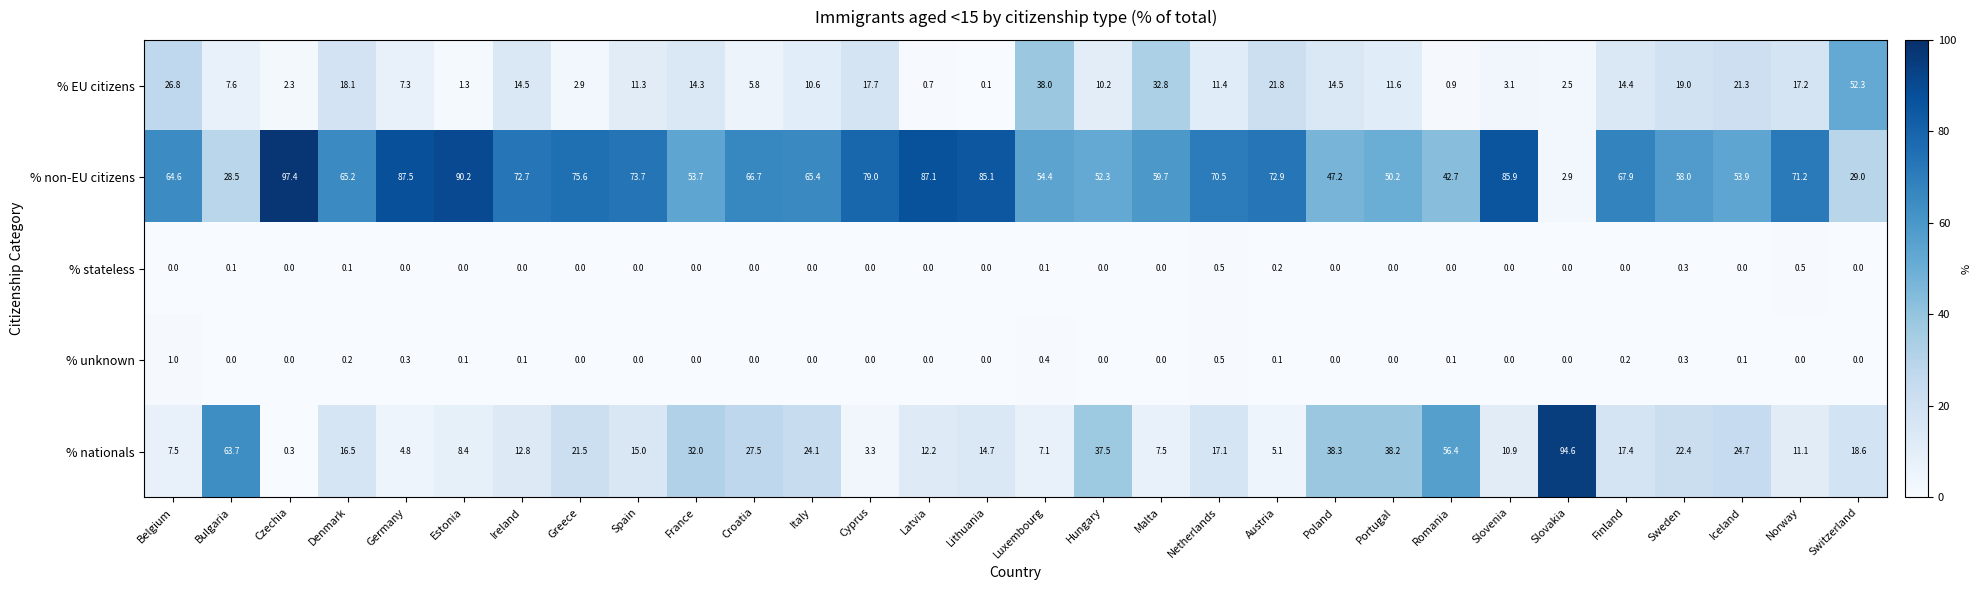

Which category has the highest value across all series?

Czechia